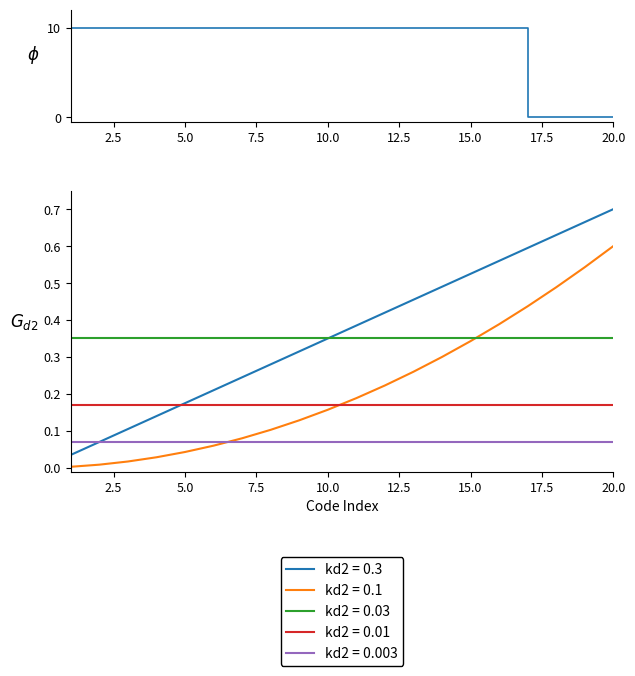

How many positive values are there?

16